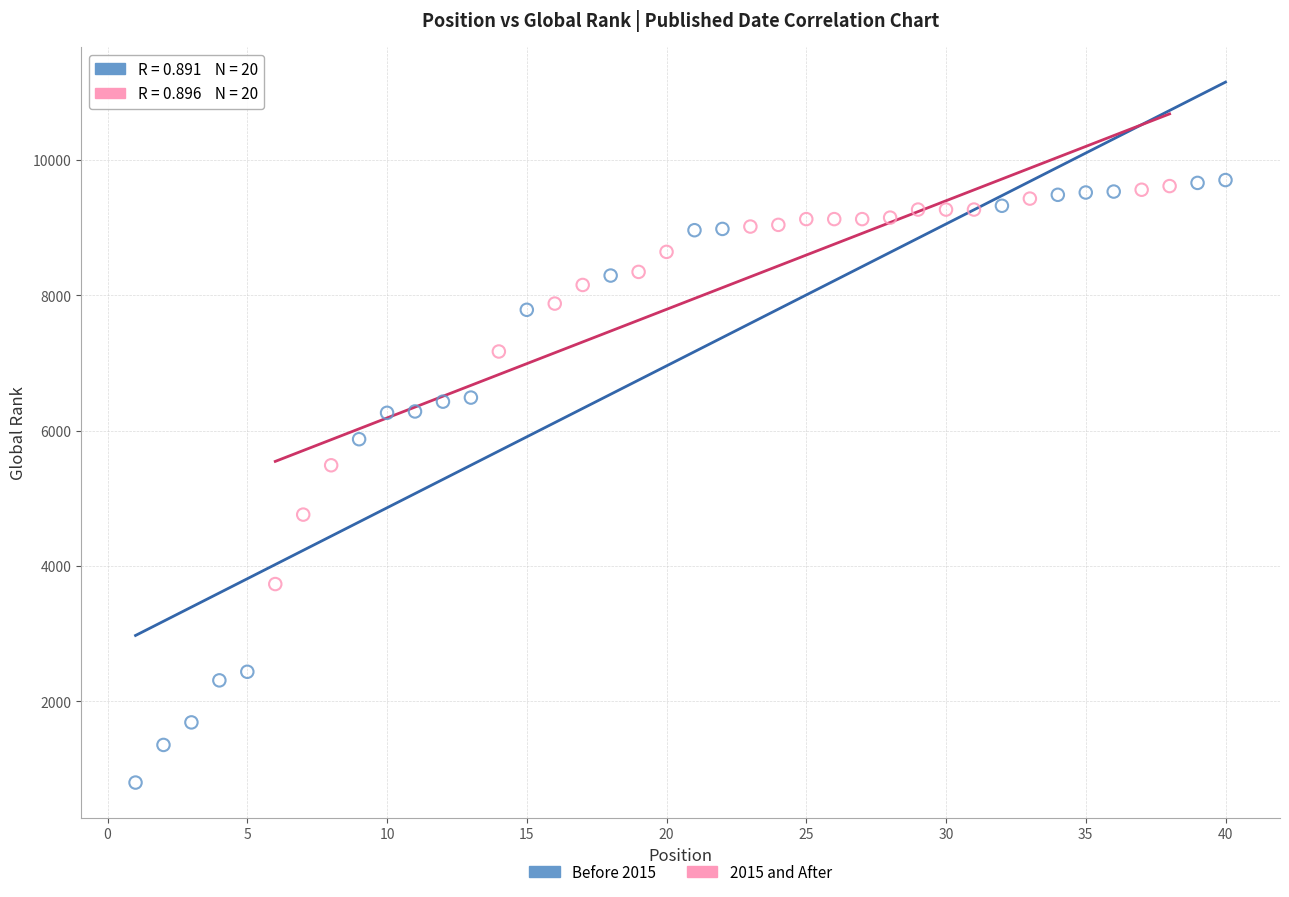

Which series reaches the minimum Y coordinate?

Before 2015